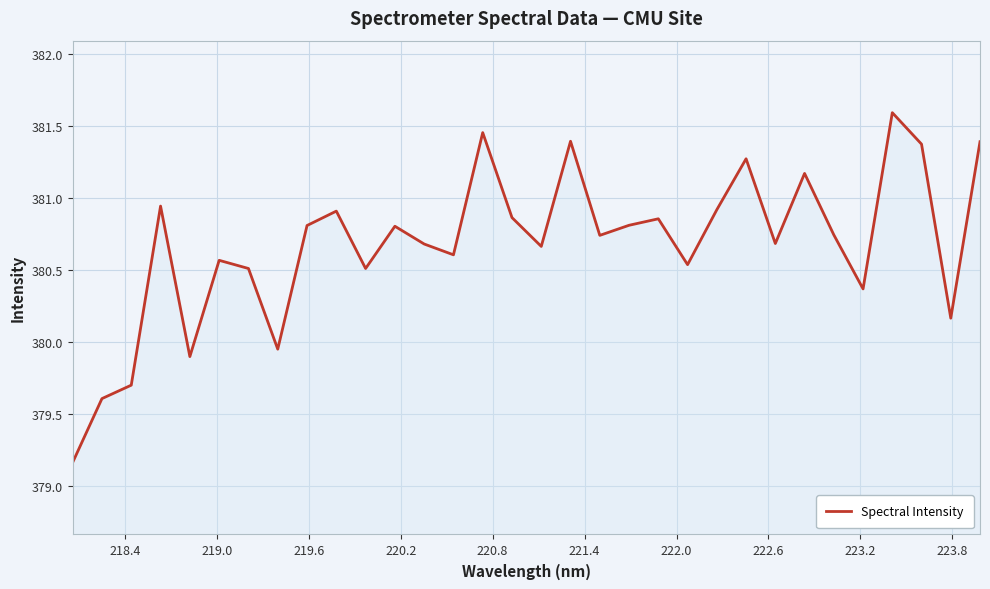

Does the chart have visible grid lines?

Yes